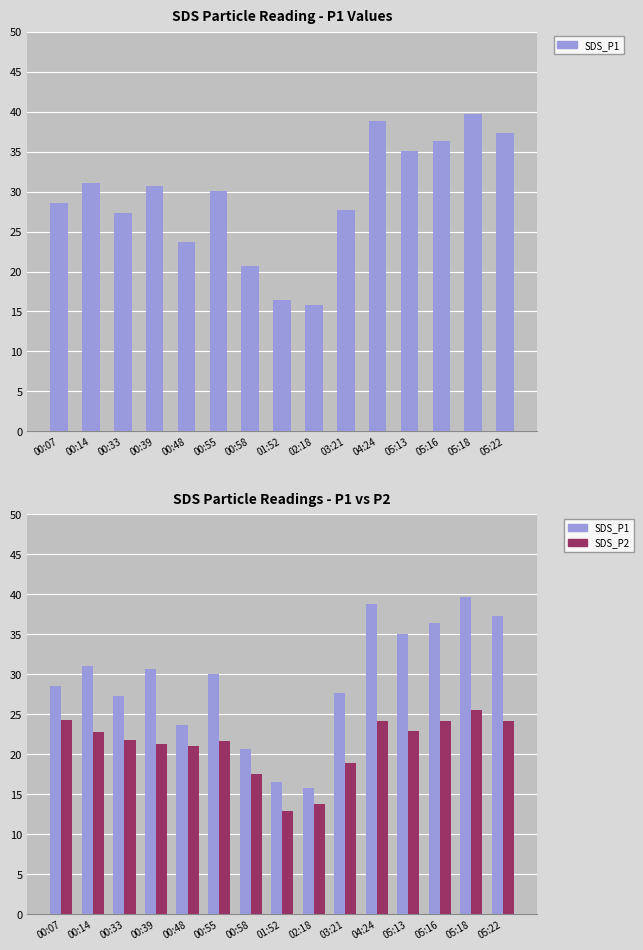

Is it true that SDS_P2 equals 24.2 at 05:22?

True